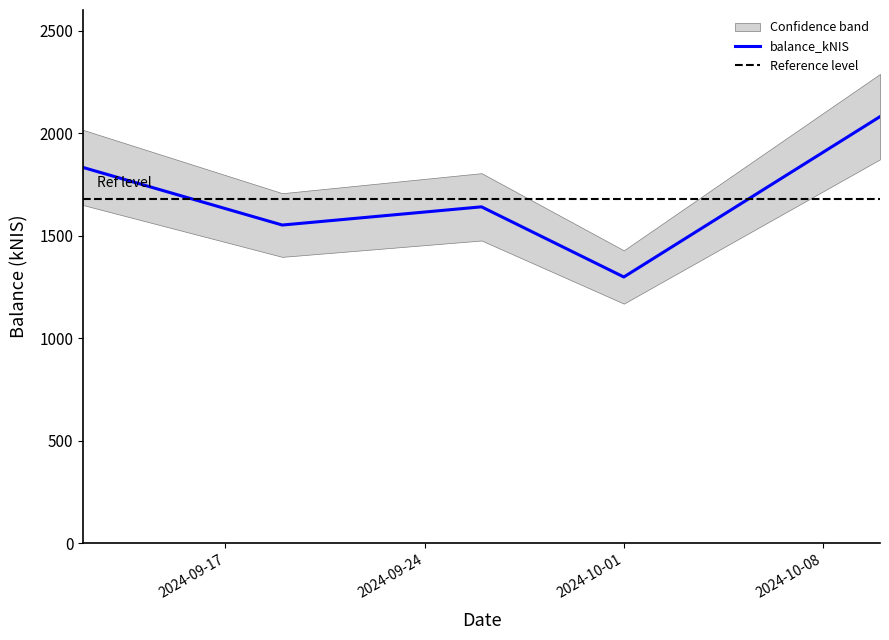

What is the sum of all values?

8403.3